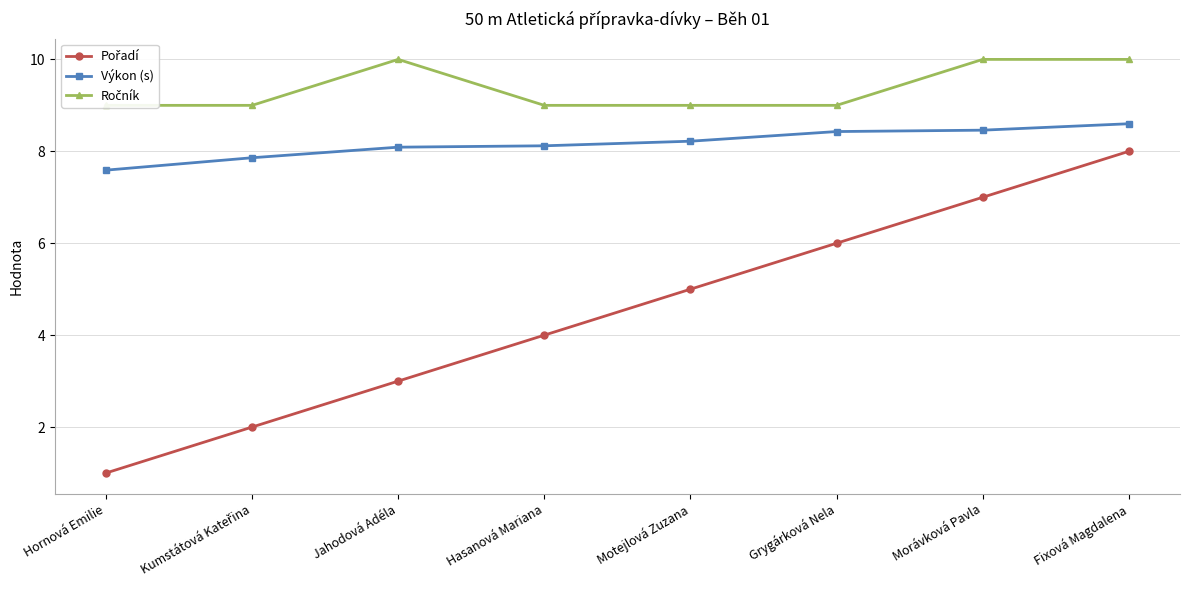

Does the chart have visible grid lines?

Yes